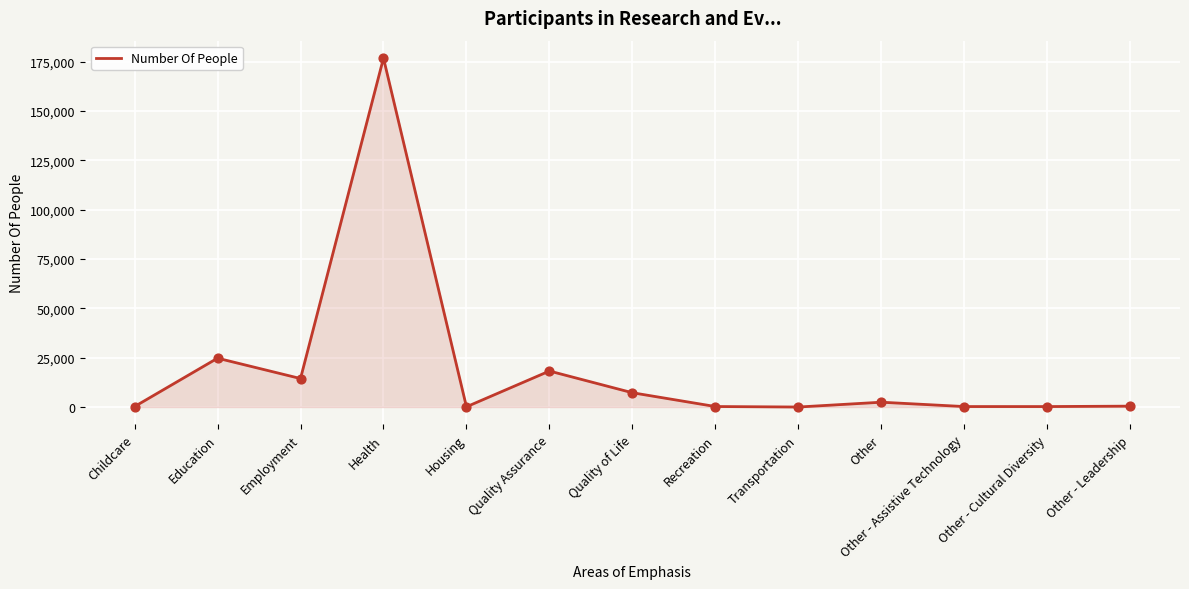

What is the change in value from Quality of Life to Other - Leadership?

-6793